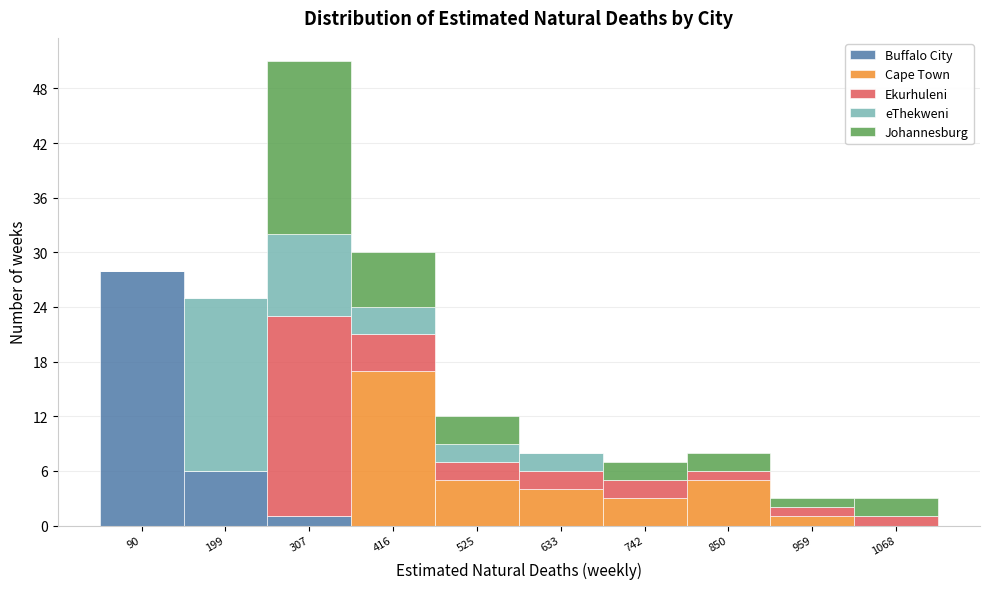

At which category is the sum across all series the highest?

307